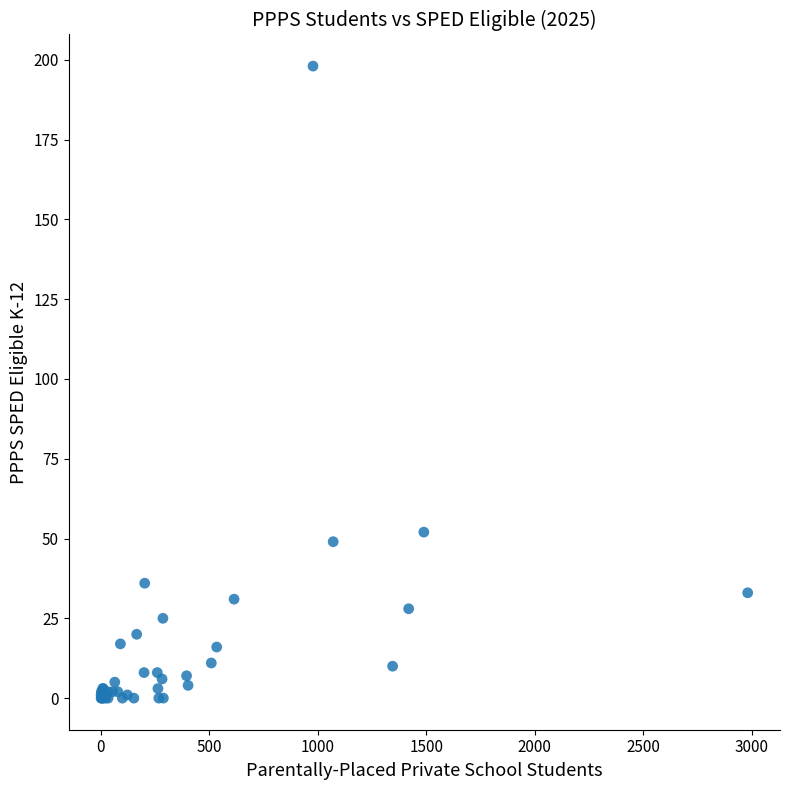

What Y value in the scatter plot is closest to 99?

52